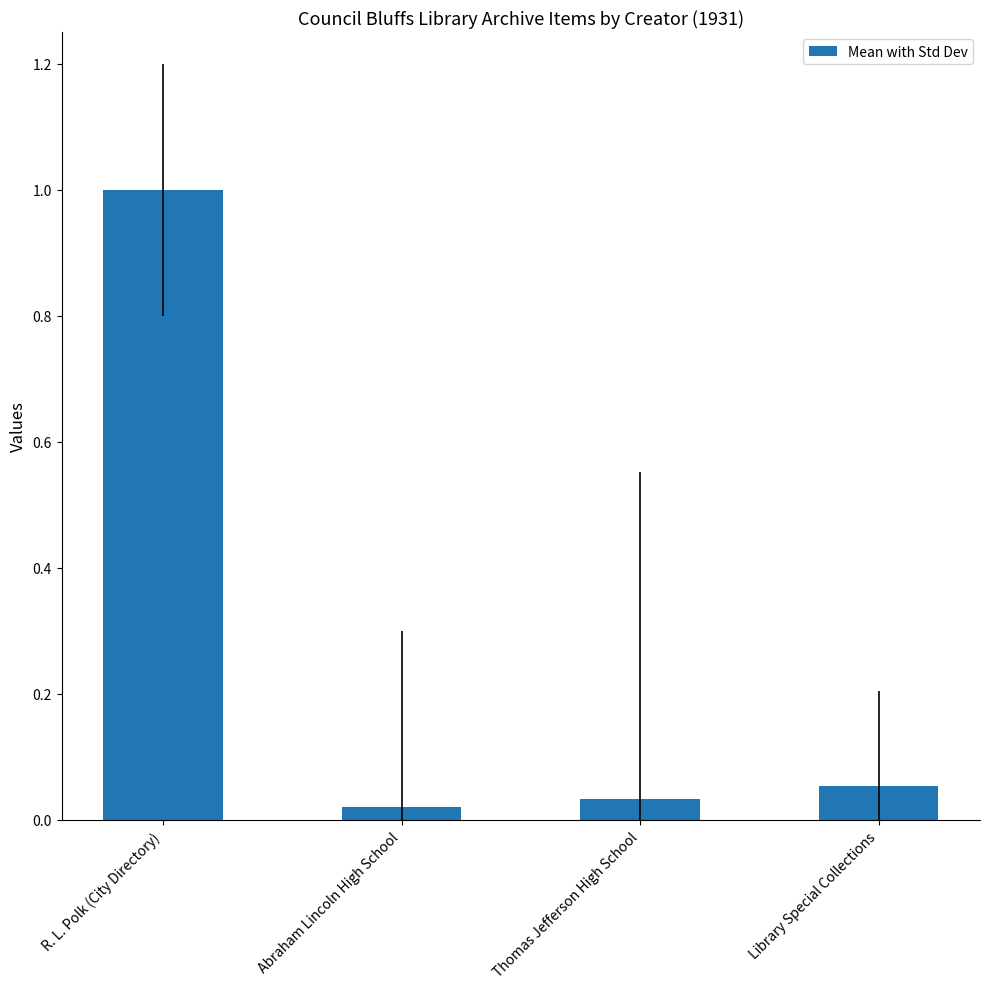

Is it true that the value at Library Special Collections is 0.0?

False